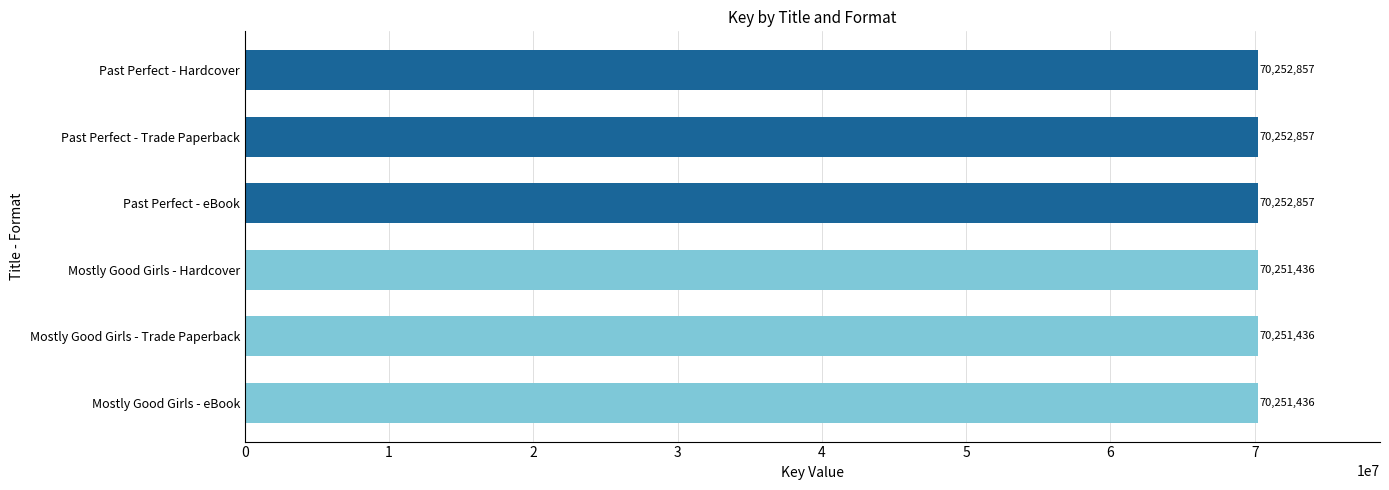

Reading top to bottom, extract all data points from this chart.

Past Perfect - Hardcover=70252857	Past Perfect - Trade Paperback=70252857	Past Perfect - eBook=70252857	Mostly Good Girls - Hardcover=70251436	Mostly Good Girls - Trade Paperback=70251436	Mostly Good Girls - eBook=70251436